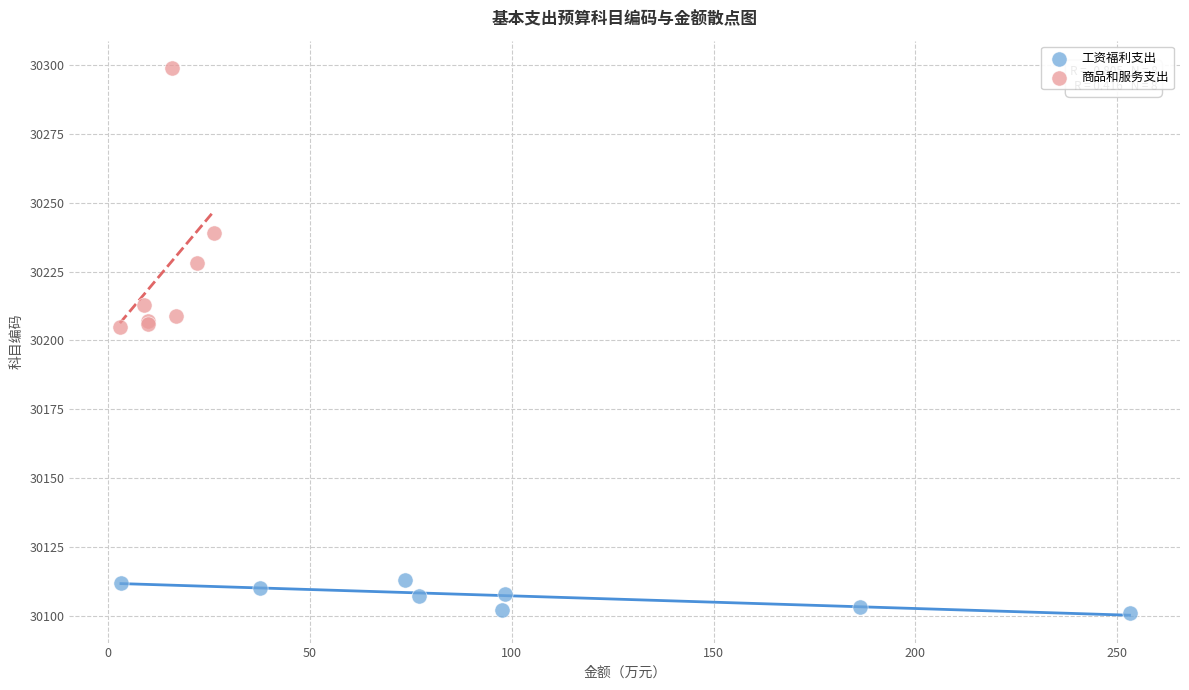

Which series reaches the minimum Y coordinate?

工资福利支出